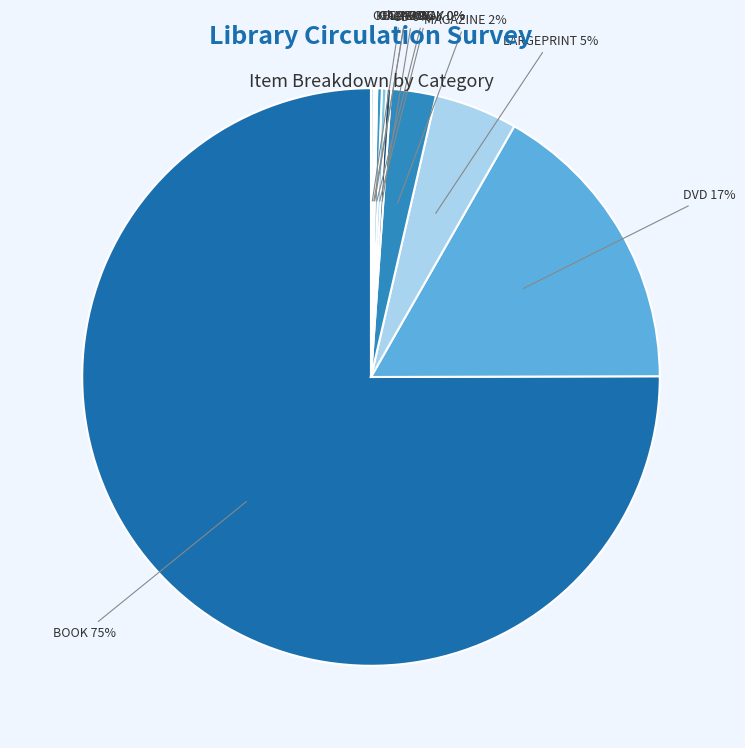

Between MAGAZINE and DVD, which is larger?

DVD